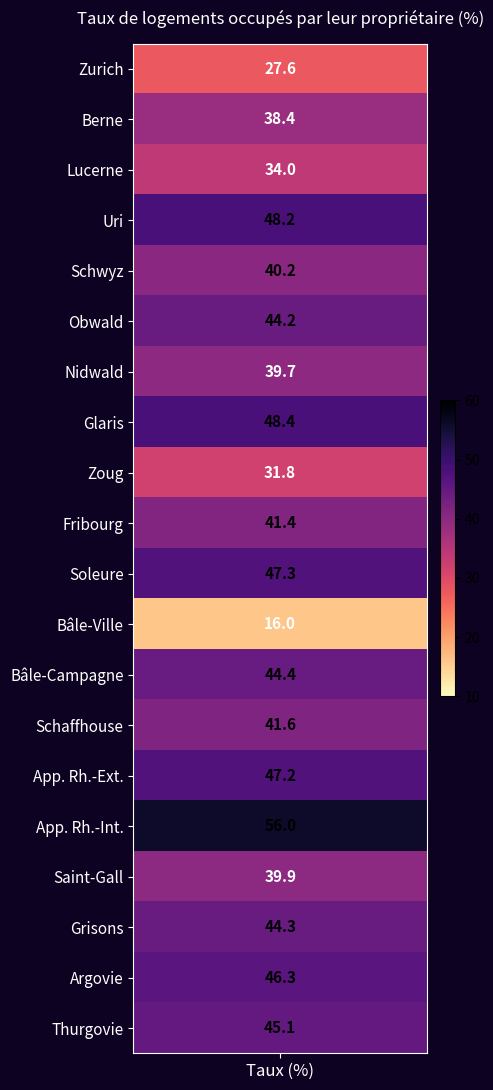

How many data points are less than 44?

10